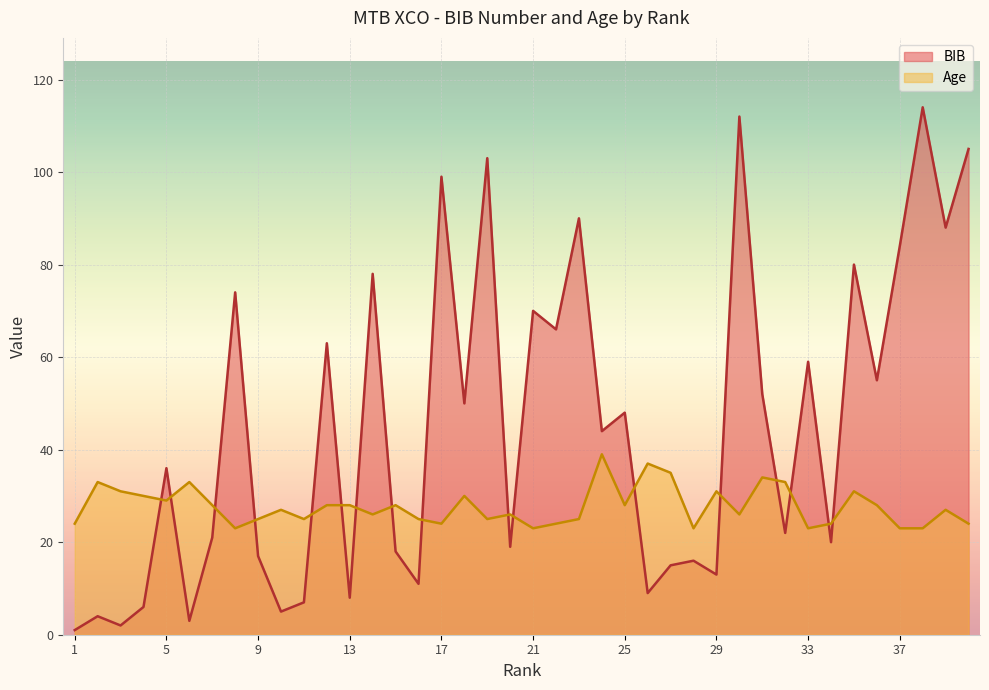

At which category does BIB reach its first local peak?

2